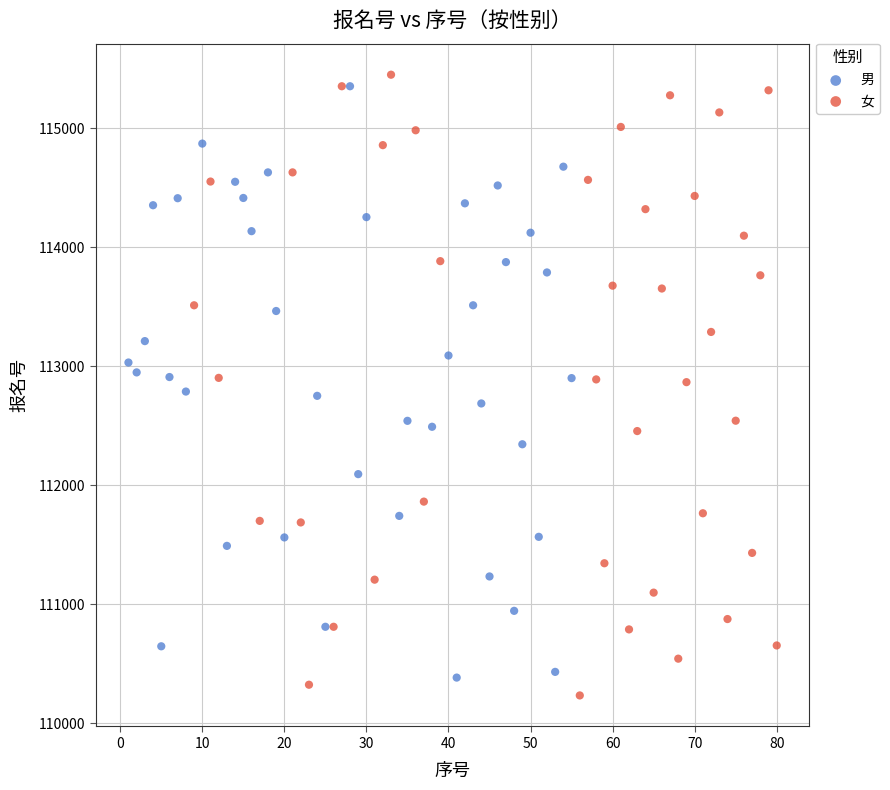

Which series has the widest spread of Y values?

女